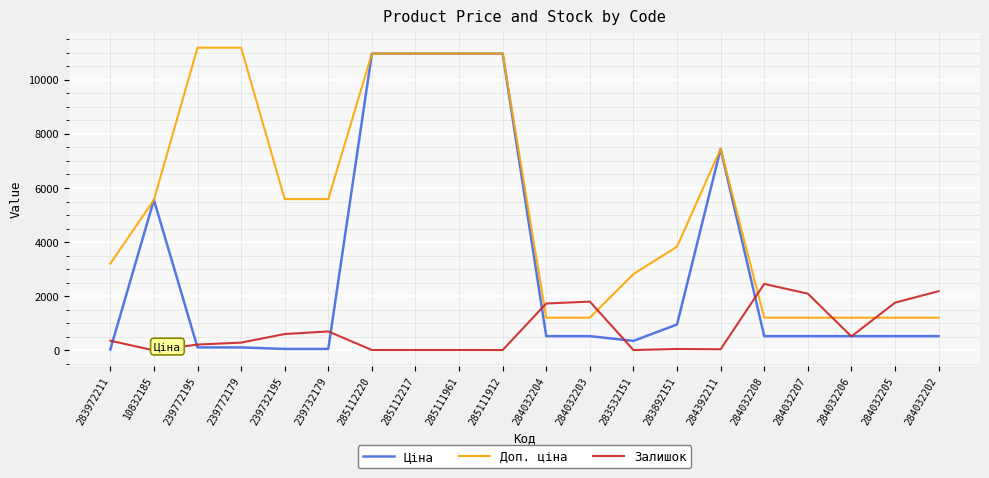

What is the average value of the Доп. ціна series?

5437.2